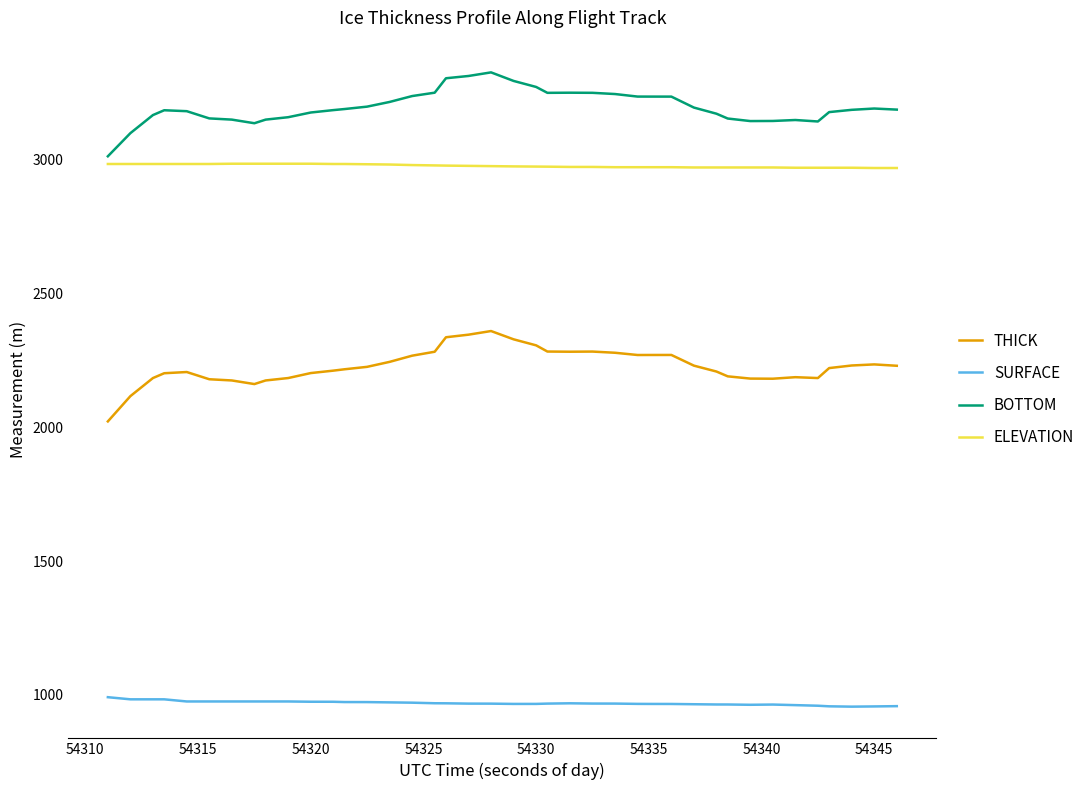

What is the minimum value for THICK?

2022.5